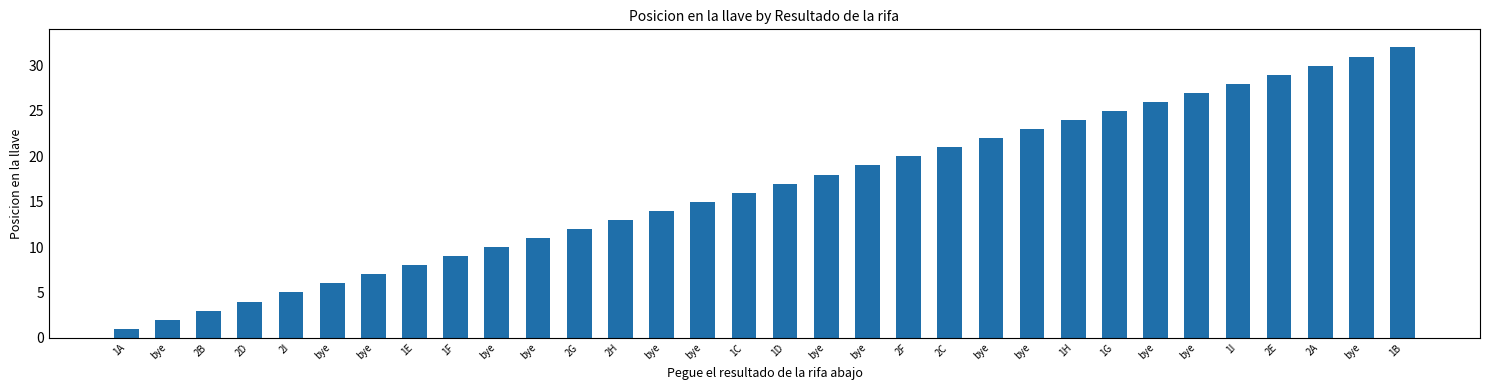

How many data points are less than 17?

16